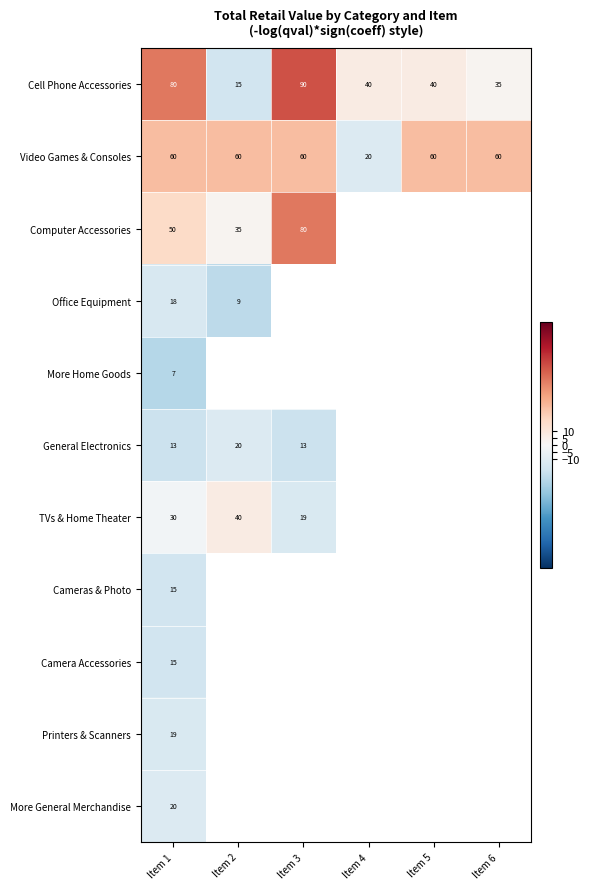

Between Item 4 and Item 3, which is larger?

Item 3